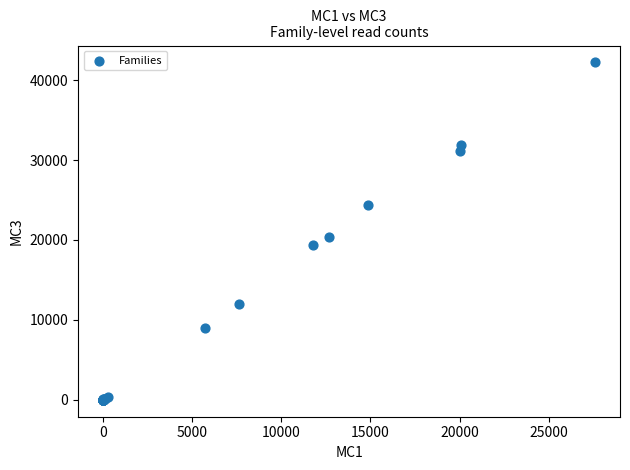

What Y value in the scatter plot is closest to 21109?

20358